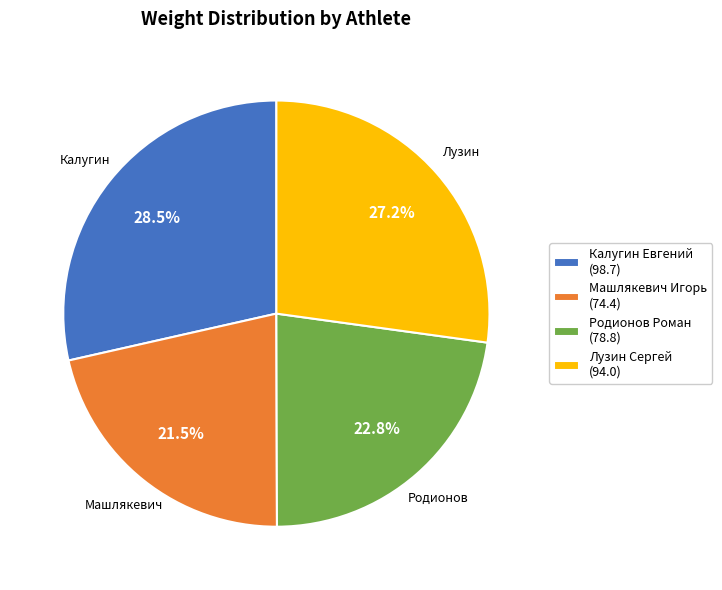

What is the ratio of the value at Родионов Роман to the value at Лузин Сергей?

0.8